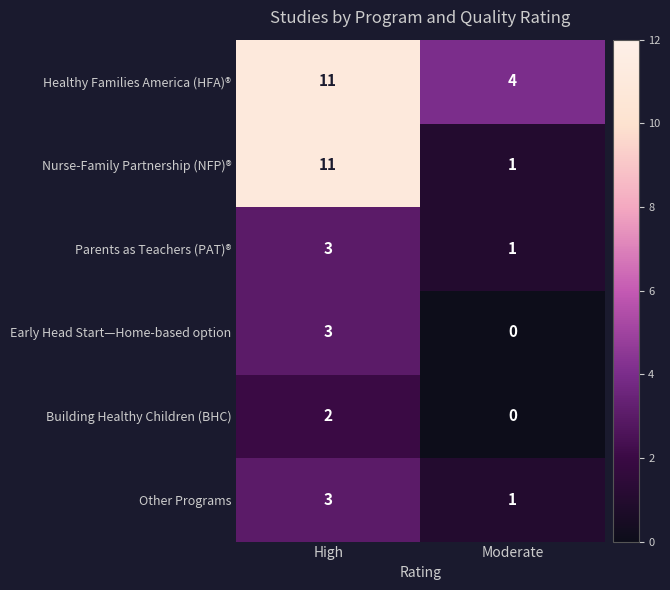

True or false: Other Programs has a value of 1 at Moderate.

True